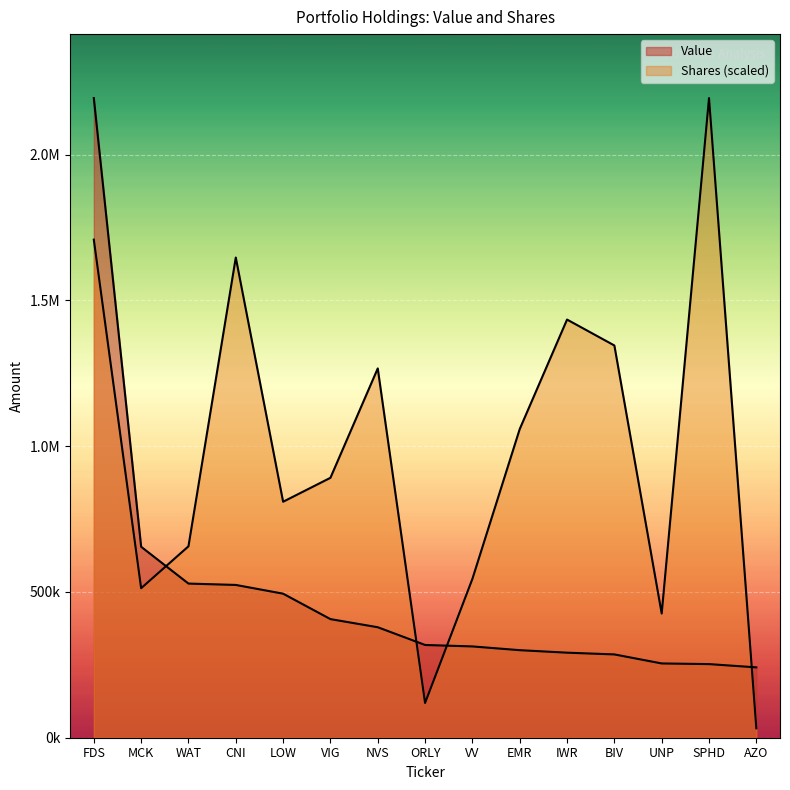

Is it true that Shares equals 2871515.0 at CNI?

False